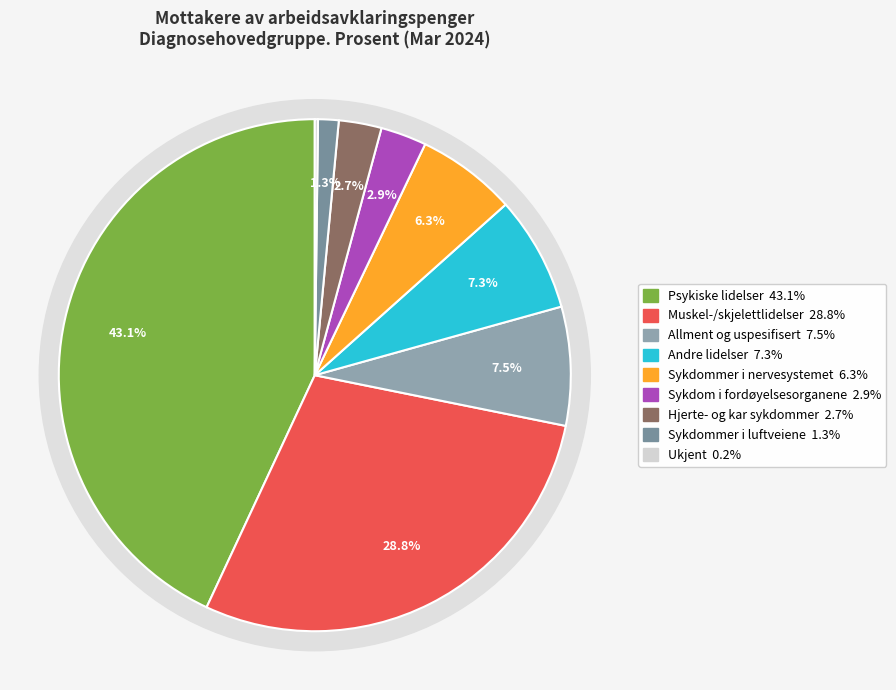

To the nearest percent, what percentage of the pie is Psykiske lidelser?

43%